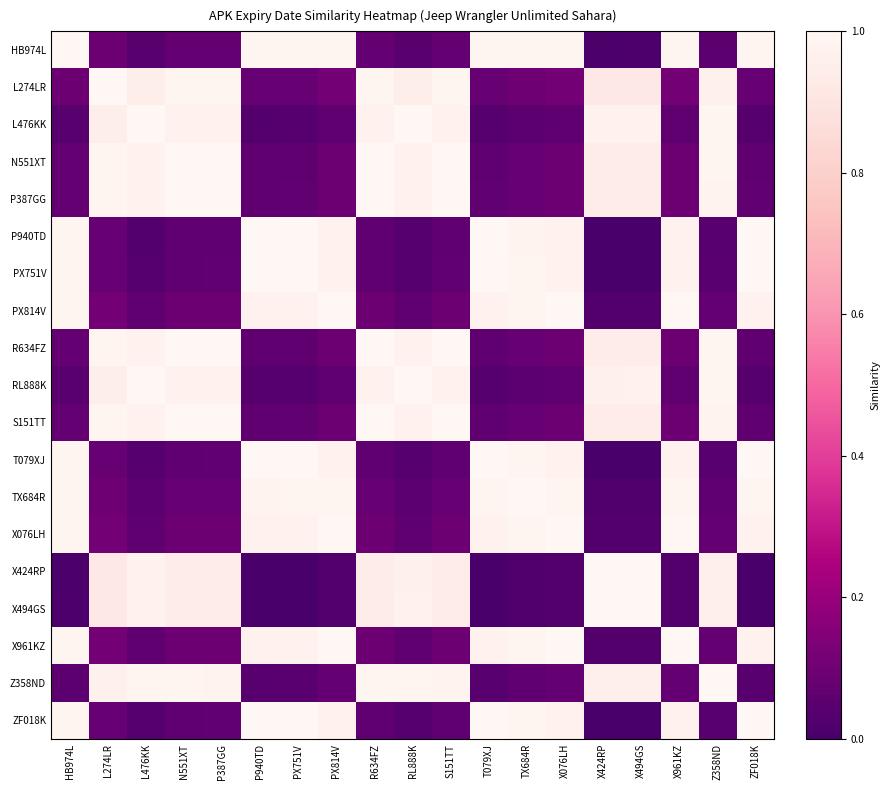

Reading right to left, list all the values displayed in this chart.

HB974L: ZF018K=1.0	Z358ND=0.1	X961KZ=1.0	X494GS=0.0	X424RP=0.0	X076LH=1.0	TX684R=1.0	T079XJ=1.0	S151TT=0.1	RL888K=0.0	R634FZ=0.1	PX814V=1.0	PX751V=1.0	P940TD=1.0	P387GG=0.1	N551XT=0.1	L476KK=0.0	L274LR=0.1	HB974L=1.0
L274LR: ZF018K=0.1	Z358ND=1.0	X961KZ=0.1	X494GS=0.9	X424RP=0.9	X076LH=0.1	TX684R=0.1	T079XJ=0.1	S151TT=1.0	RL888K=1.0	R634FZ=1.0	PX814V=0.1	PX751V=0.1	P940TD=0.1	P387GG=1.0	N551XT=1.0	L476KK=1.0	L274LR=1.0	HB974L=0.1
L476KK: ZF018K=0.0	Z358ND=1.0	X961KZ=0.1	X494GS=1.0	X424RP=1.0	X076LH=0.1	TX684R=0.1	T079XJ=0.0	S151TT=1.0	RL888K=1.0	R634FZ=1.0	PX814V=0.1	PX751V=0.0	P940TD=0.0	P387GG=1.0	N551XT=1.0	L476KK=1.0	L274LR=1.0	HB974L=0.0
N551XT: ZF018K=0.1	Z358ND=1.0	X961KZ=0.1	X494GS=0.9	X424RP=0.9	X076LH=0.1	TX684R=0.1	T079XJ=0.1	S151TT=1.0	RL888K=1.0	R634FZ=1.0	PX814V=0.1	PX751V=0.1	P940TD=0.1	P387GG=1.0	N551XT=1.0	L476KK=1.0	L274LR=1.0	HB974L=0.1
P387GG: ZF018K=0.1	Z358ND=1.0	X961KZ=0.1	X494GS=0.9	X424RP=0.9	X076LH=0.1	TX684R=0.1	T079XJ=0.1	S151TT=1.0	RL888K=1.0	R634FZ=1.0	PX814V=0.1	PX751V=0.1	P940TD=0.1	P387GG=1.0	N551XT=1.0	L476KK=1.0	L274LR=1.0	HB974L=0.1
P940TD: ZF018K=1.0	Z358ND=0.0	X961KZ=1.0	X494GS=0.0	X424RP=0.0	X076LH=1.0	TX684R=1.0	T079XJ=1.0	S151TT=0.1	RL888K=0.0	R634FZ=0.1	PX814V=1.0	PX751V=1.0	P940TD=1.0	P387GG=0.1	N551XT=0.1	L476KK=0.0	L274LR=0.1	HB974L=1.0
PX751V: ZF018K=1.0	Z358ND=0.0	X961KZ=1.0	X494GS=0.0	X424RP=0.0	X076LH=1.0	TX684R=1.0	T079XJ=1.0	S151TT=0.1	RL888K=0.0	R634FZ=0.1	PX814V=1.0	PX751V=1.0	P940TD=1.0	P387GG=0.1	N551XT=0.1	L476KK=0.0	L274LR=0.1	HB974L=1.0
PX814V: ZF018K=1.0	Z358ND=0.1	X961KZ=1.0	X494GS=0.0	X424RP=0.0	X076LH=1.0	TX684R=1.0	T079XJ=1.0	S151TT=0.1	RL888K=0.1	R634FZ=0.1	PX814V=1.0	PX751V=1.0	P940TD=1.0	P387GG=0.1	N551XT=0.1	L476KK=0.1	L274LR=0.1	HB974L=1.0
R634FZ: ZF018K=0.1	Z358ND=1.0	X961KZ=0.1	X494GS=0.9	X424RP=0.9	X076LH=0.1	TX684R=0.1	T079XJ=0.1	S151TT=1.0	RL888K=1.0	R634FZ=1.0	PX814V=0.1	PX751V=0.1	P940TD=0.1	P387GG=1.0	N551XT=1.0	L476KK=1.0	L274LR=1.0	HB974L=0.1
RL888K: ZF018K=0.0	Z358ND=1.0	X961KZ=0.1	X494GS=1.0	X424RP=1.0	X076LH=0.1	TX684R=0.1	T079XJ=0.0	S151TT=1.0	RL888K=1.0	R634FZ=1.0	PX814V=0.1	PX751V=0.0	P940TD=0.0	P387GG=1.0	N551XT=1.0	L476KK=1.0	L274LR=1.0	HB974L=0.0
S151TT: ZF018K=0.1	Z358ND=1.0	X961KZ=0.1	X494GS=0.9	X424RP=0.9	X076LH=0.1	TX684R=0.1	T079XJ=0.1	S151TT=1.0	RL888K=1.0	R634FZ=1.0	PX814V=0.1	PX751V=0.1	P940TD=0.1	P387GG=1.0	N551XT=1.0	L476KK=1.0	L274LR=1.0	HB974L=0.1
T079XJ: ZF018K=1.0	Z358ND=0.0	X961KZ=1.0	X494GS=0.0	X424RP=0.0	X076LH=1.0	TX684R=1.0	T079XJ=1.0	S151TT=0.1	RL888K=0.0	R634FZ=0.1	PX814V=1.0	PX751V=1.0	P940TD=1.0	P387GG=0.1	N551XT=0.1	L476KK=0.0	L274LR=0.1	HB974L=1.0
TX684R: ZF018K=1.0	Z358ND=0.1	X961KZ=1.0	X494GS=0.0	X424RP=0.0	X076LH=1.0	TX684R=1.0	T079XJ=1.0	S151TT=0.1	RL888K=0.1	R634FZ=0.1	PX814V=1.0	PX751V=1.0	P940TD=1.0	P387GG=0.1	N551XT=0.1	L476KK=0.1	L274LR=0.1	HB974L=1.0
X076LH: ZF018K=1.0	Z358ND=0.1	X961KZ=1.0	X494GS=0.0	X424RP=0.0	X076LH=1.0	TX684R=1.0	T079XJ=1.0	S151TT=0.1	RL888K=0.1	R634FZ=0.1	PX814V=1.0	PX751V=1.0	P940TD=1.0	P387GG=0.1	N551XT=0.1	L476KK=0.1	L274LR=0.1	HB974L=1.0
X424RP: ZF018K=0.0	Z358ND=1.0	X961KZ=0.0	X494GS=1.0	X424RP=1.0	X076LH=0.0	TX684R=0.0	T079XJ=0.0	S151TT=0.9	RL888K=1.0	R634FZ=0.9	PX814V=0.0	PX751V=0.0	P940TD=0.0	P387GG=0.9	N551XT=0.9	L476KK=1.0	L274LR=0.9	HB974L=0.0
X494GS: ZF018K=0.0	Z358ND=1.0	X961KZ=0.0	X494GS=1.0	X424RP=1.0	X076LH=0.0	TX684R=0.0	T079XJ=0.0	S151TT=0.9	RL888K=1.0	R634FZ=0.9	PX814V=0.0	PX751V=0.0	P940TD=0.0	P387GG=0.9	N551XT=0.9	L476KK=1.0	L274LR=0.9	HB974L=0.0
X961KZ: ZF018K=1.0	Z358ND=0.1	X961KZ=1.0	X494GS=0.0	X424RP=0.0	X076LH=1.0	TX684R=1.0	T079XJ=1.0	S151TT=0.1	RL888K=0.1	R634FZ=0.1	PX814V=1.0	PX751V=1.0	P940TD=1.0	P387GG=0.1	N551XT=0.1	L476KK=0.1	L274LR=0.1	HB974L=1.0
Z358ND: ZF018K=0.0	Z358ND=1.0	X961KZ=0.1	X494GS=1.0	X424RP=1.0	X076LH=0.1	TX684R=0.1	T079XJ=0.0	S151TT=1.0	RL888K=1.0	R634FZ=1.0	PX814V=0.1	PX751V=0.0	P940TD=0.0	P387GG=1.0	N551XT=1.0	L476KK=1.0	L274LR=1.0	HB974L=0.1
ZF018K: ZF018K=1.0	Z358ND=0.0	X961KZ=1.0	X494GS=0.0	X424RP=0.0	X076LH=1.0	TX684R=1.0	T079XJ=1.0	S151TT=0.1	RL888K=0.0	R634FZ=0.1	PX814V=1.0	PX751V=1.0	P940TD=1.0	P387GG=0.1	N551XT=0.1	L476KK=0.0	L274LR=0.1	HB974L=1.0